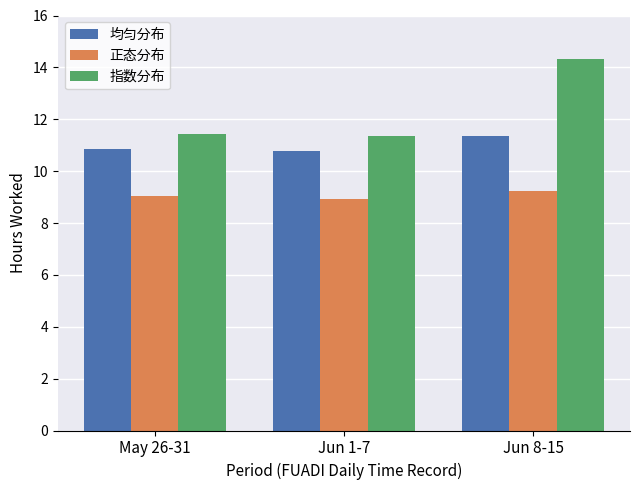

What is the minimum value for 均匀分布?

10.8